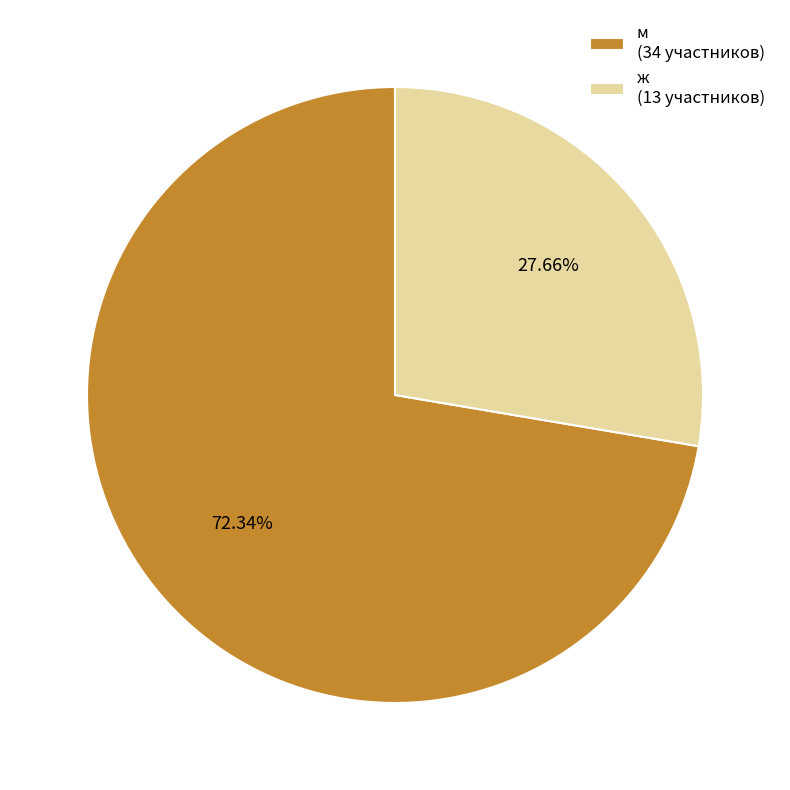

To the nearest percent, what is the difference between the largest and smallest slice percentages?

45%